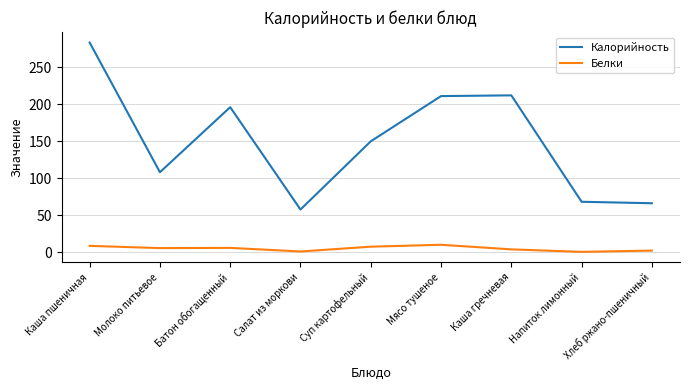

How many interior local peaks does the Калорийность series have?

2